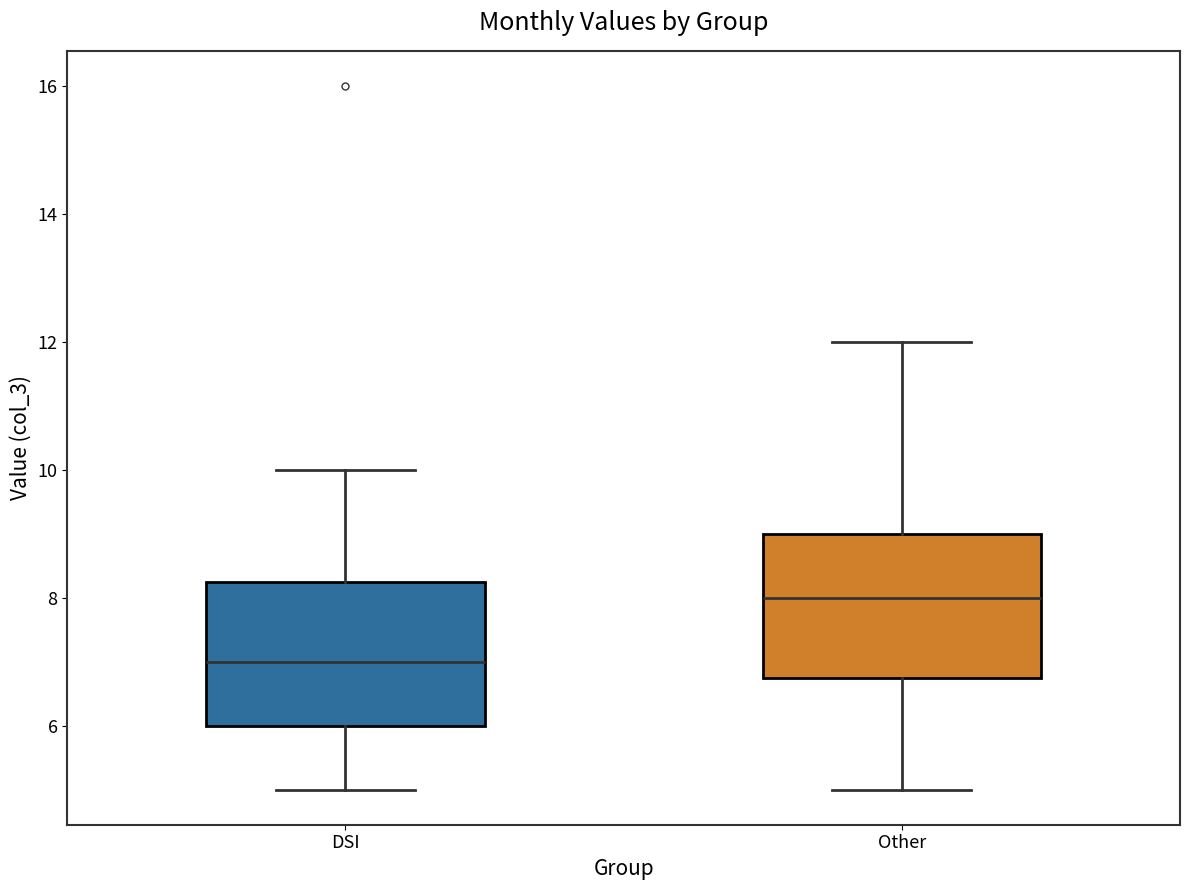

Where does the upper whisker of the box for Other end on the y-axis? The values are not printed on the chart, so give them approximately, as read against the axis.

12.0